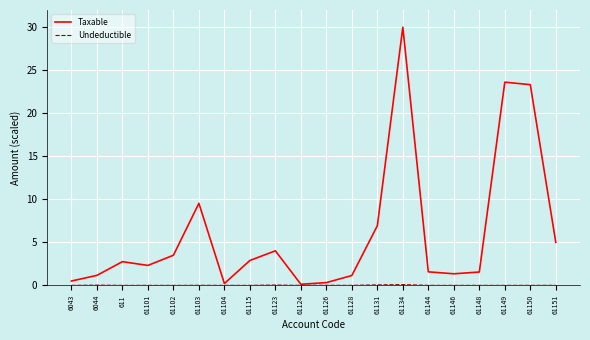

At how many categories does at least one series exceed 2?

11